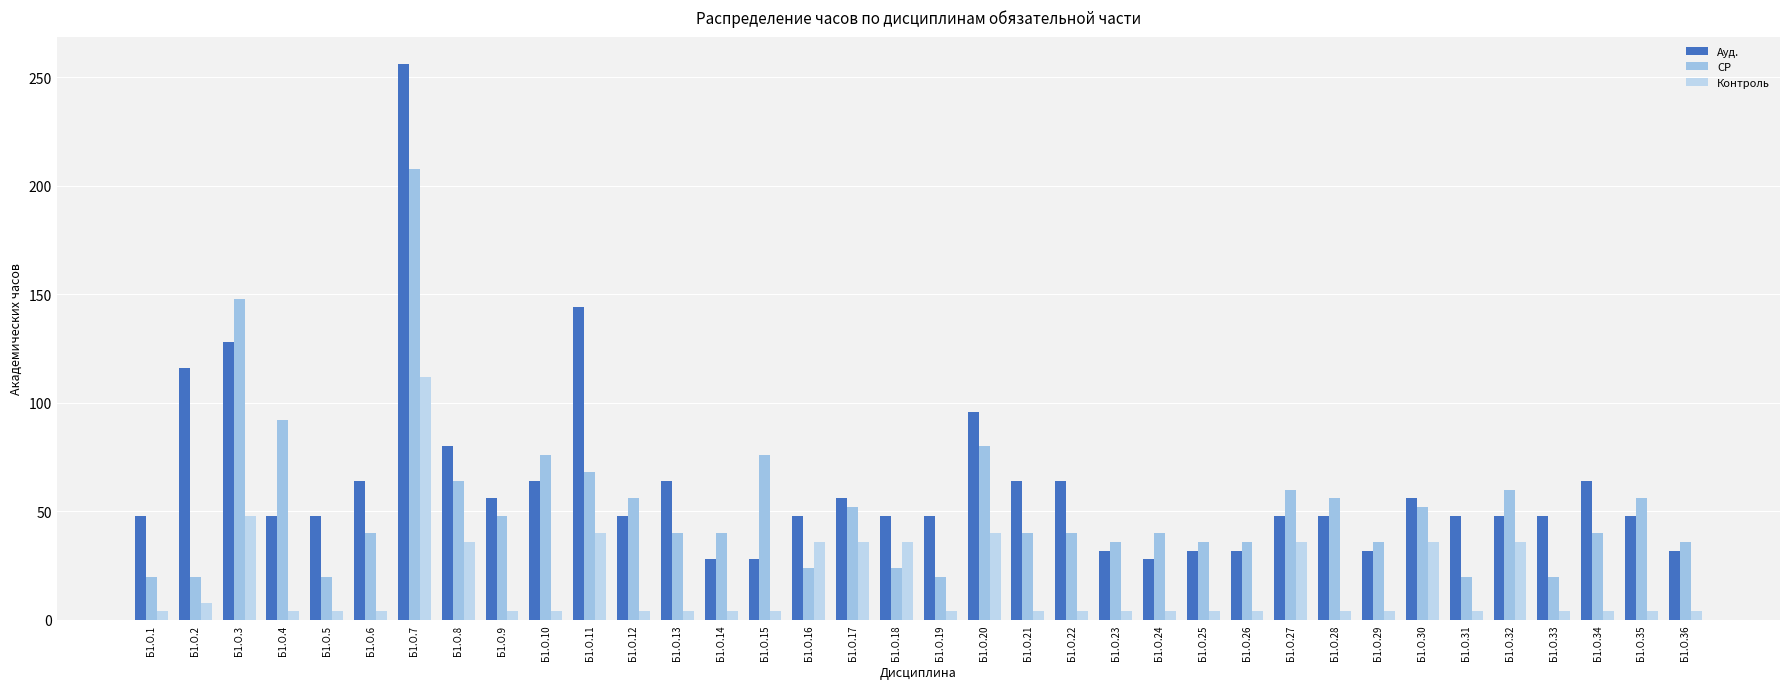

What is the value of the Ауд. bar at the 25th from the left?

32